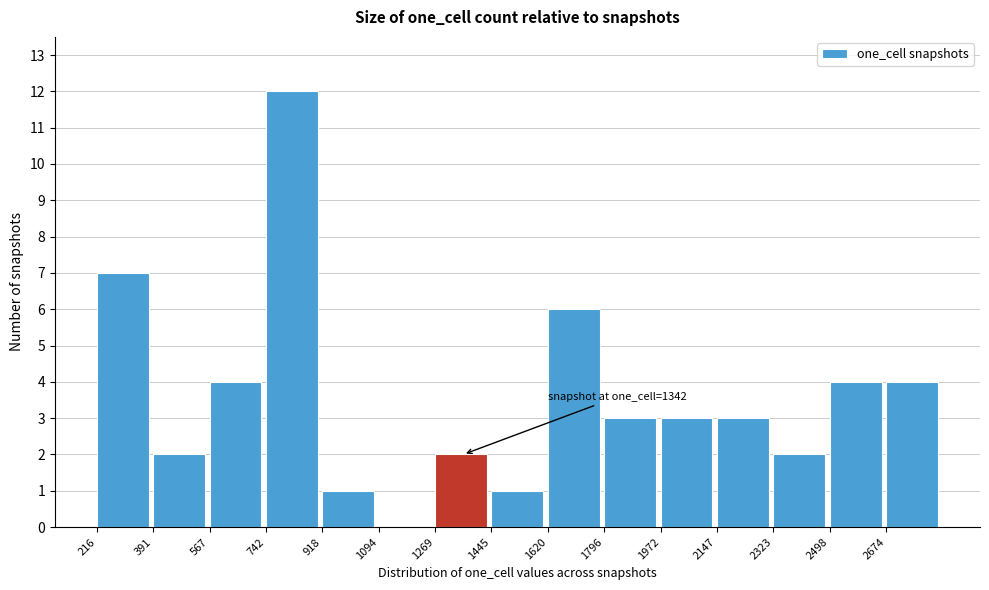

Which range on the x-axis has the tallest bar?

740 to 920